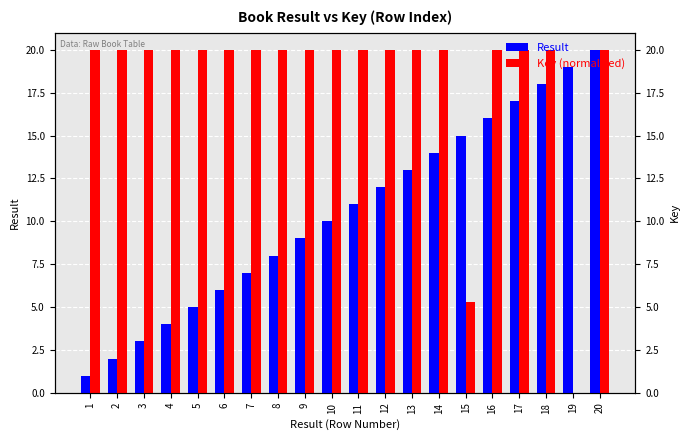

Does the chart contain stacked bars?

No